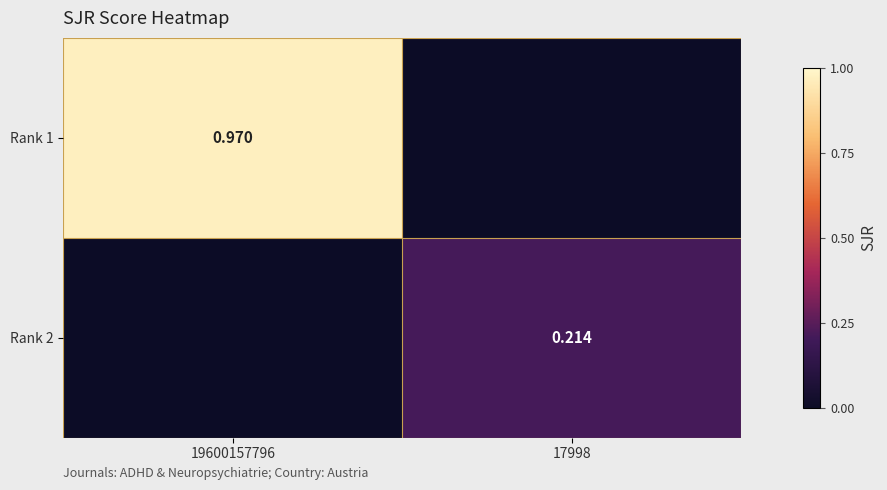

How many positive values does the Rank 2 series have?

1